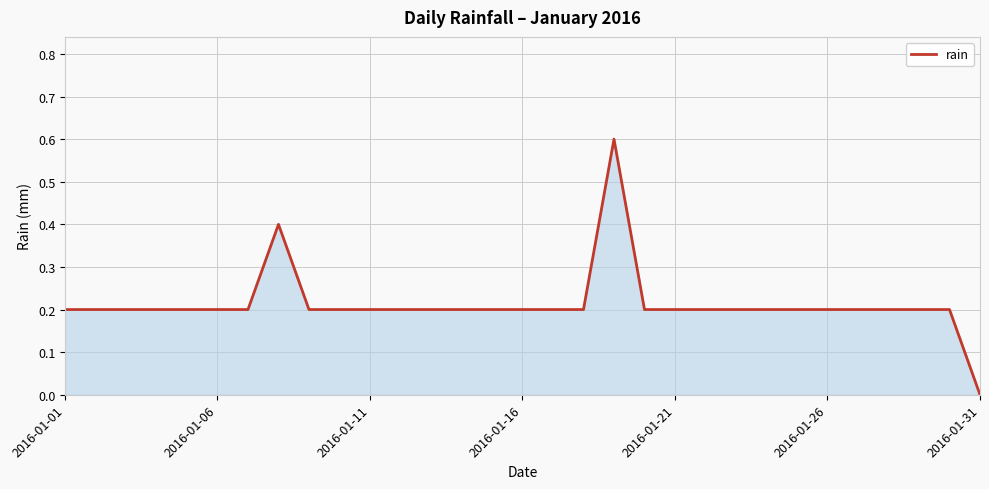

What is the difference between the maximum and minimum values?

0.6